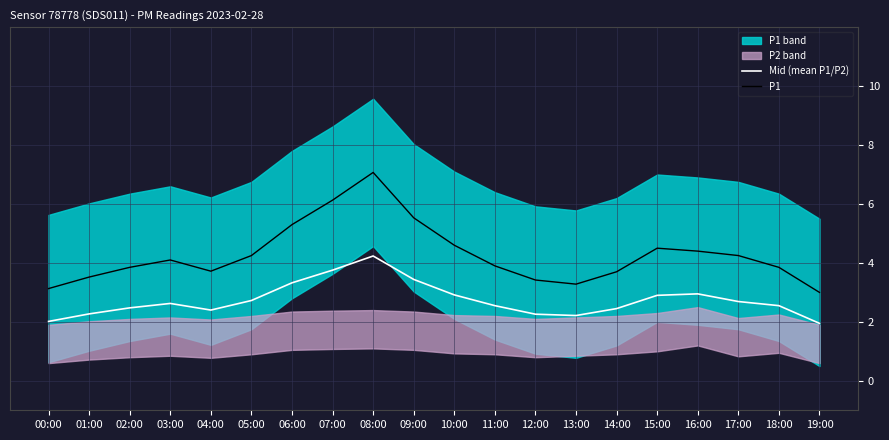

Is it true that P1 equals 3.7 at 14:00?

True